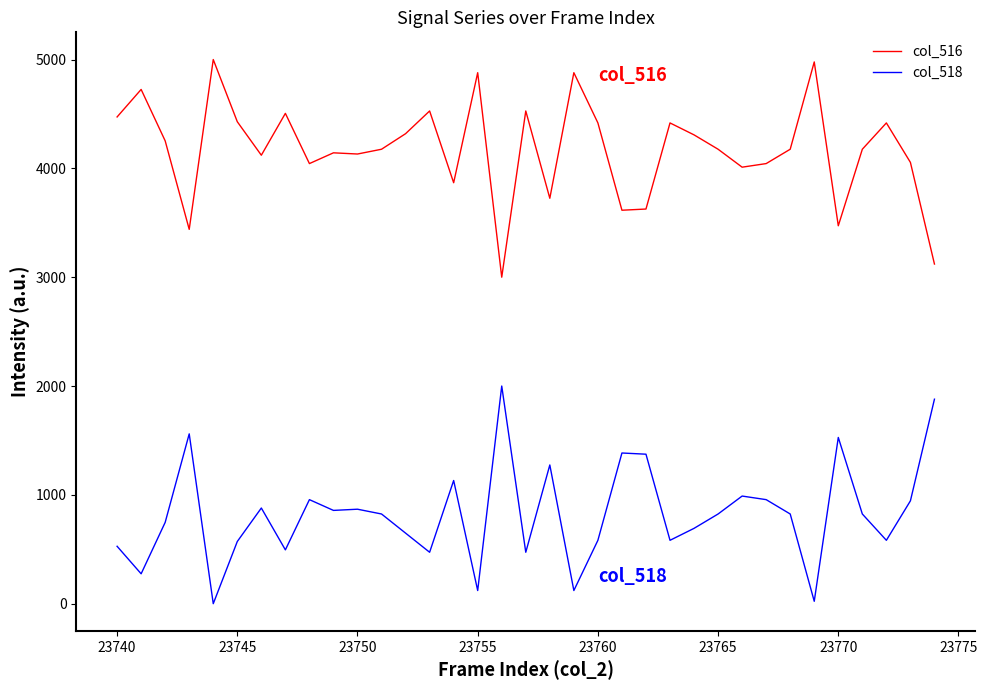

Which series has the largest total across all categories?

col_516